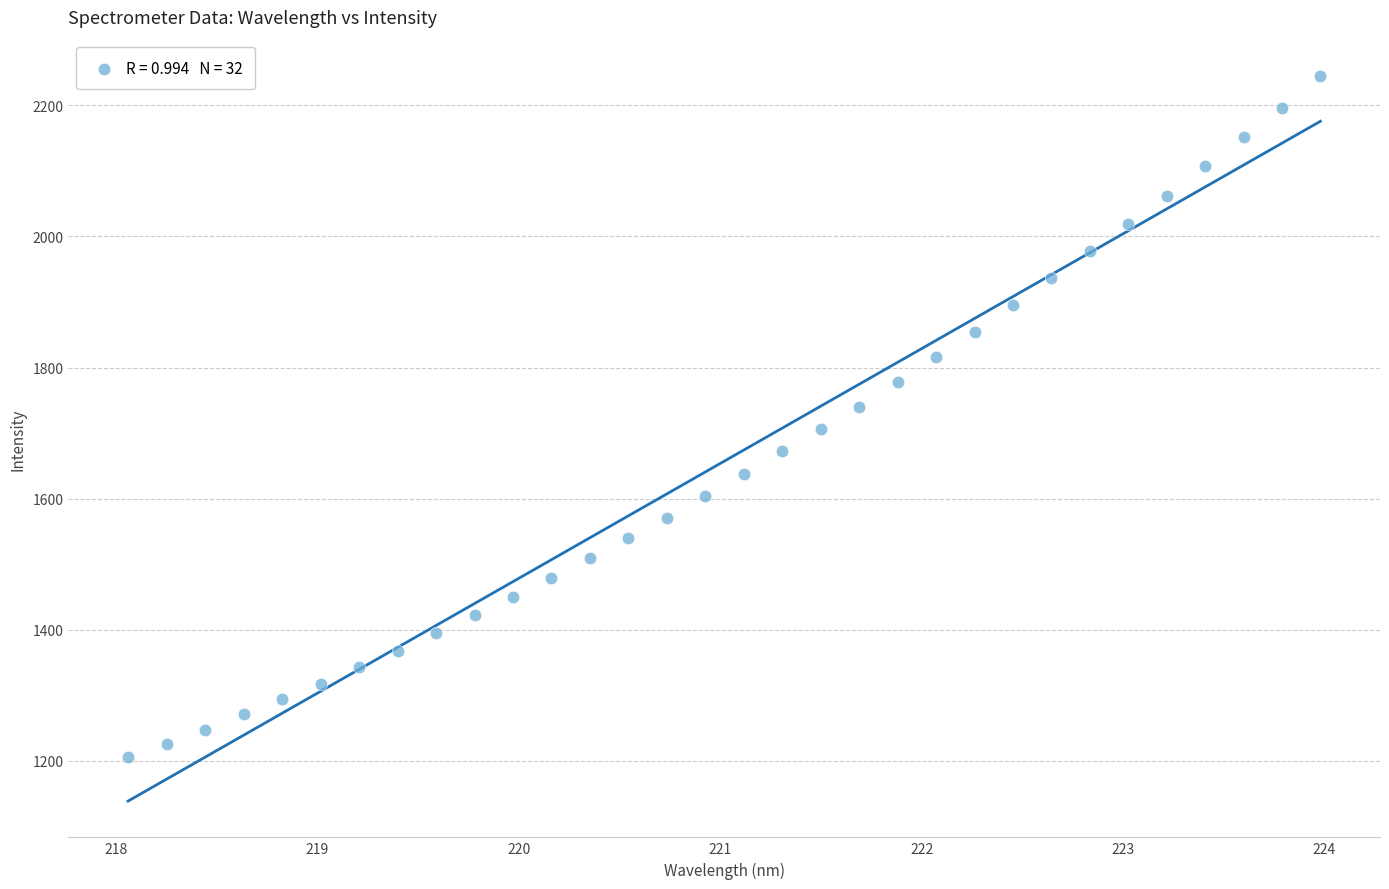

What is the range of X values (max minus min)?

5.9